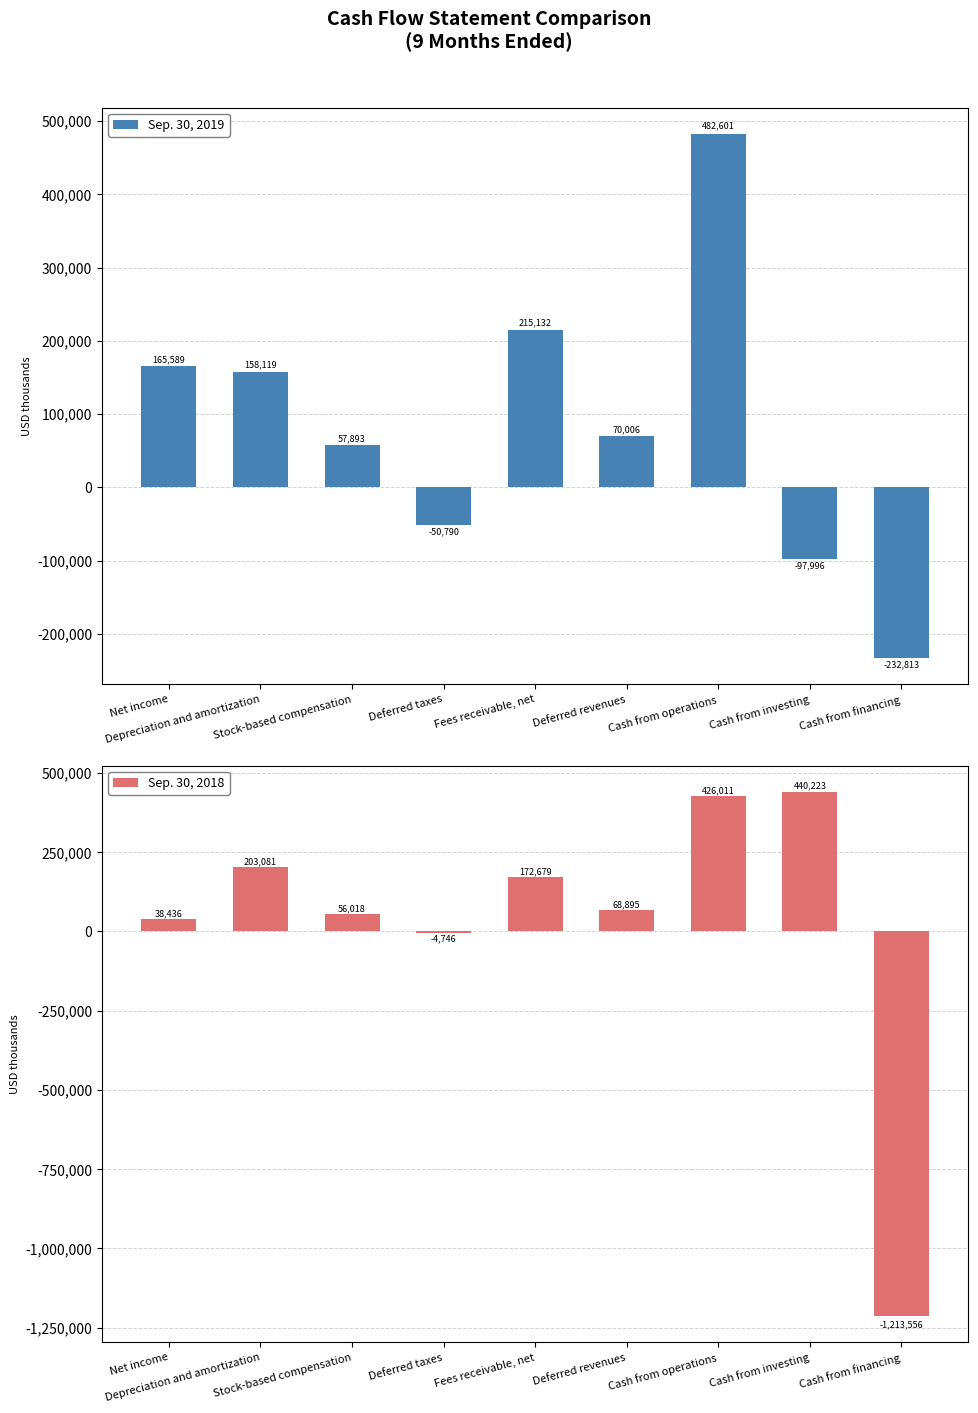

What is the total value across all series at Cash from operations?

908612